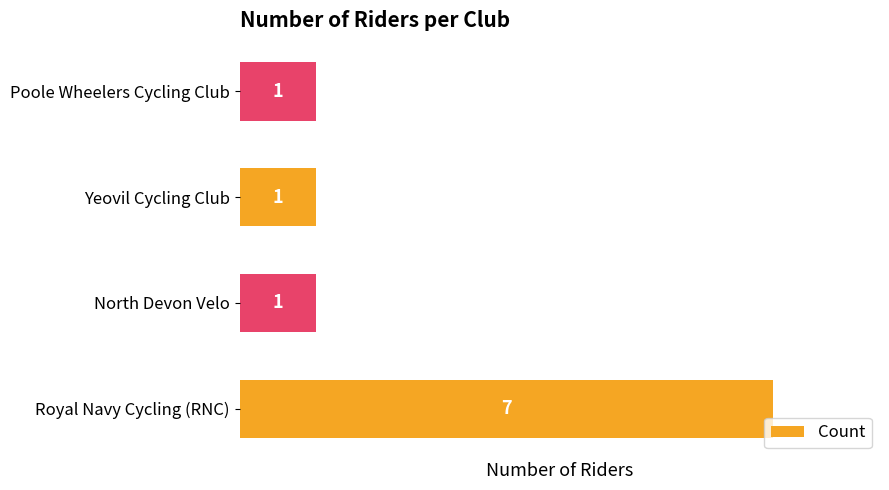

Count the number of categories in the chart.

4